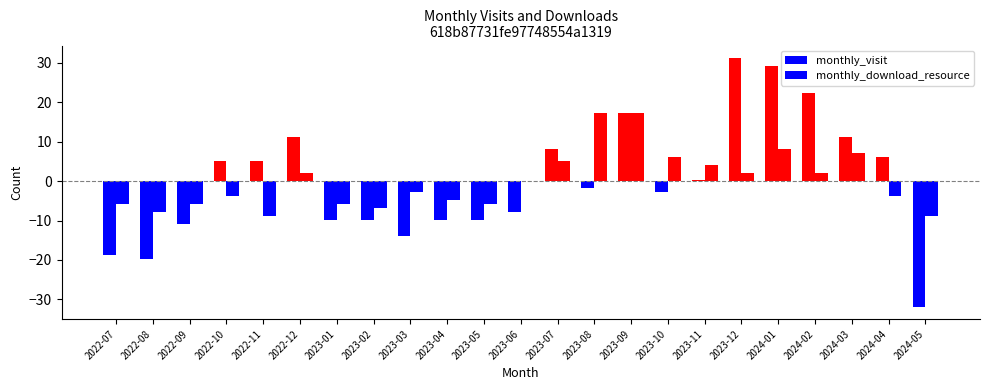

At which category is the sum across all series the highest?

2024-01